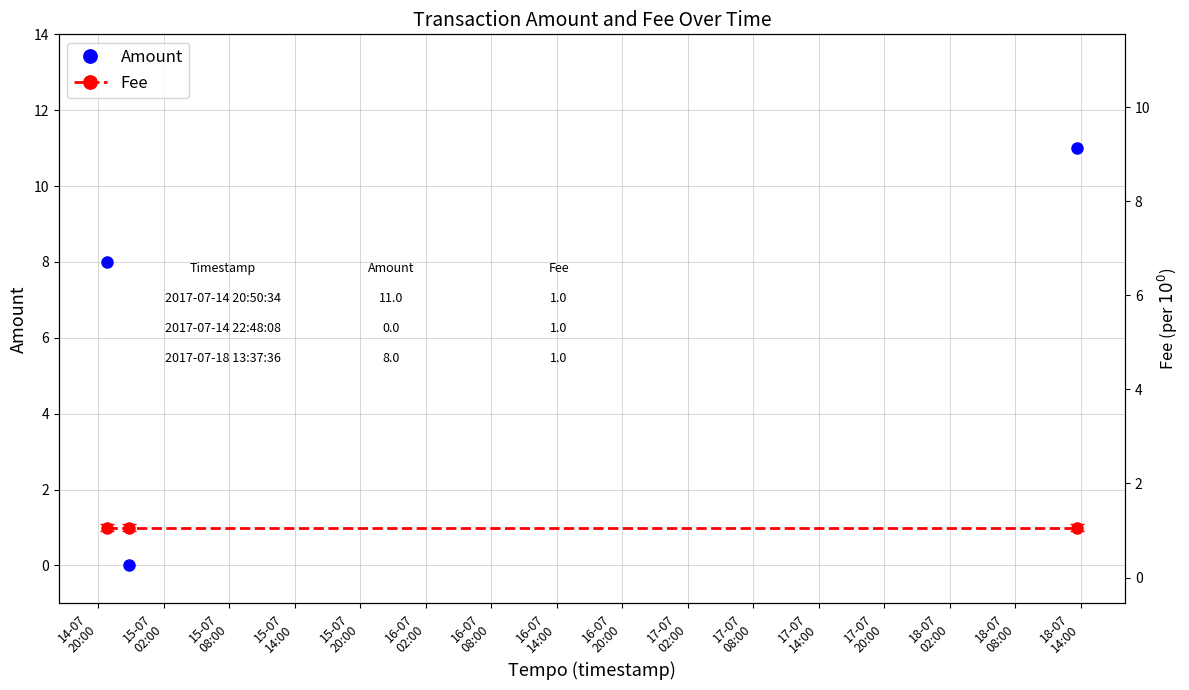

How many categories are shown in the chart?

3